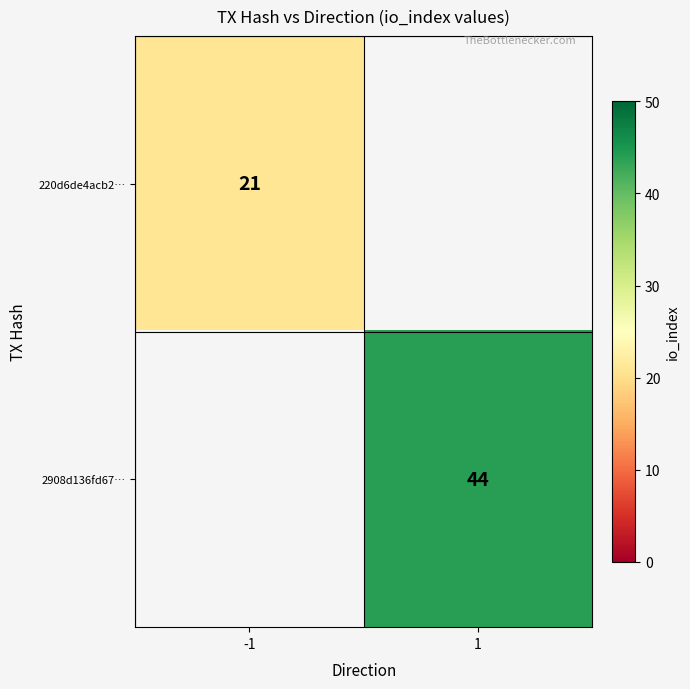

The value of 220d6de4acb2… at -1 is 37. True or false?

False